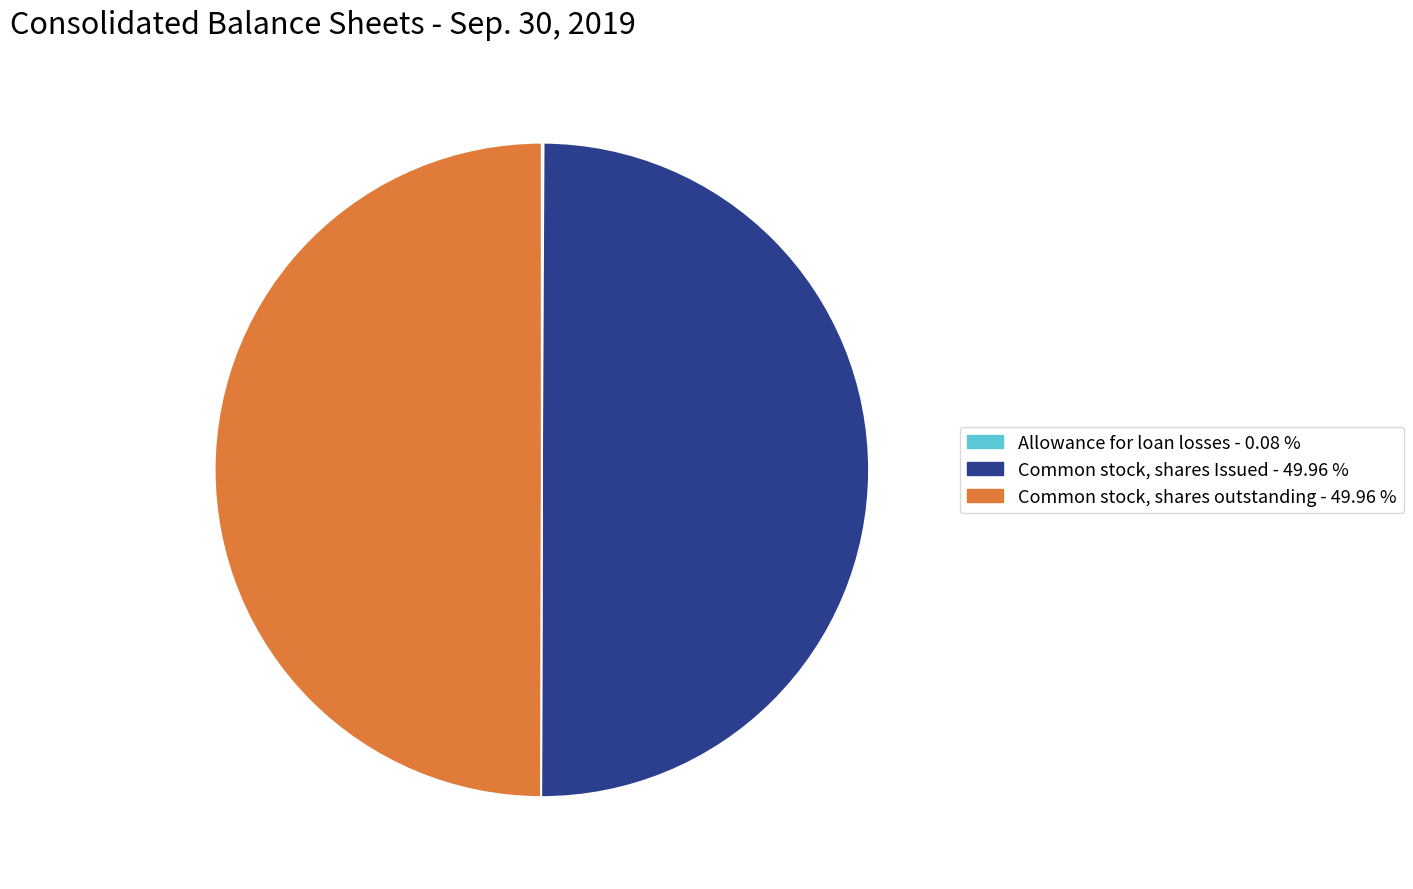

Approximately how many times larger is the value at Common stock, shares Issued - 49.96 % compared to Common stock, shares outstanding - 49.96 %?

1.0